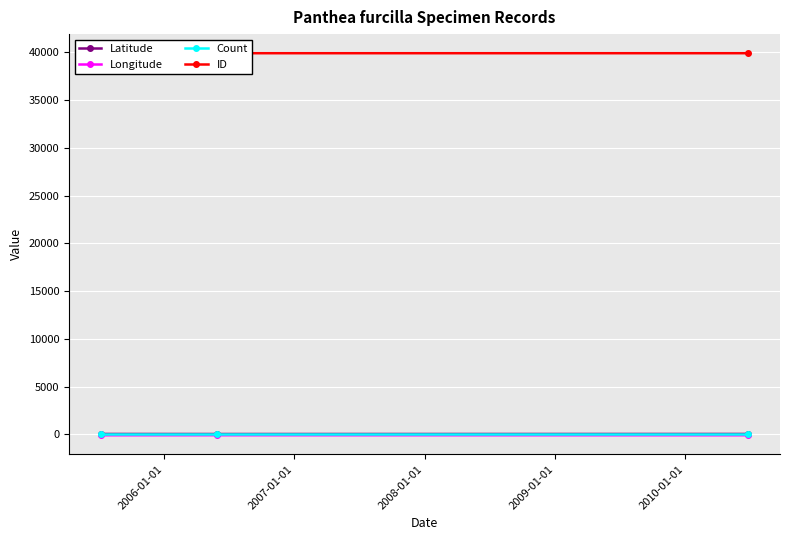

How many ID values are between 39894 and 39896?

3